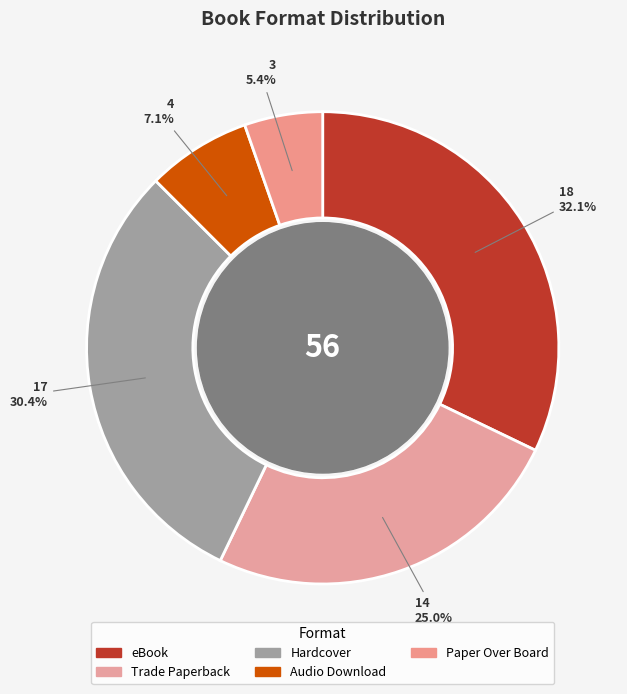

Rank the categories by value from lowest to highest.

Paper Over Board, Audio Download, Trade Paperback, Hardcover, eBook